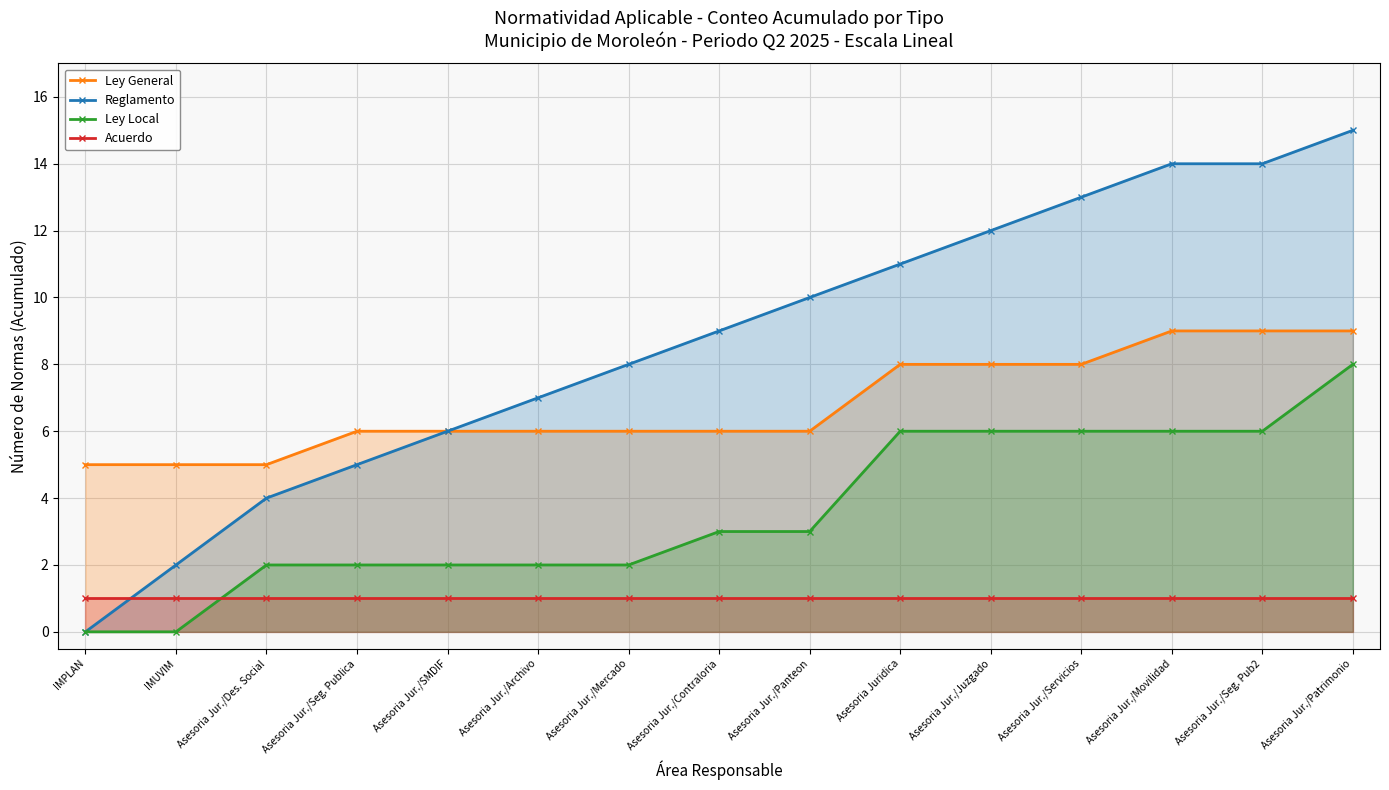

What is the label of the 7th point from the left?

Asesoria Jur./Mercado